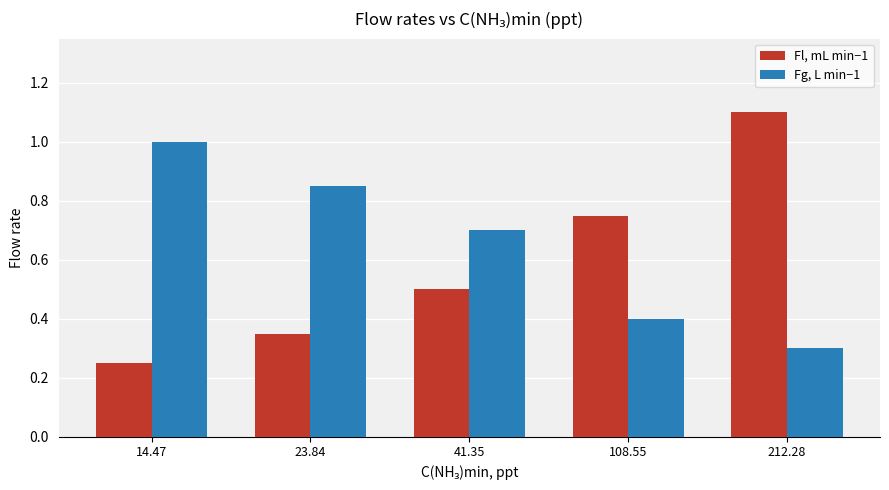

What is the sum of all Fl, mL min−1 values?

3.0